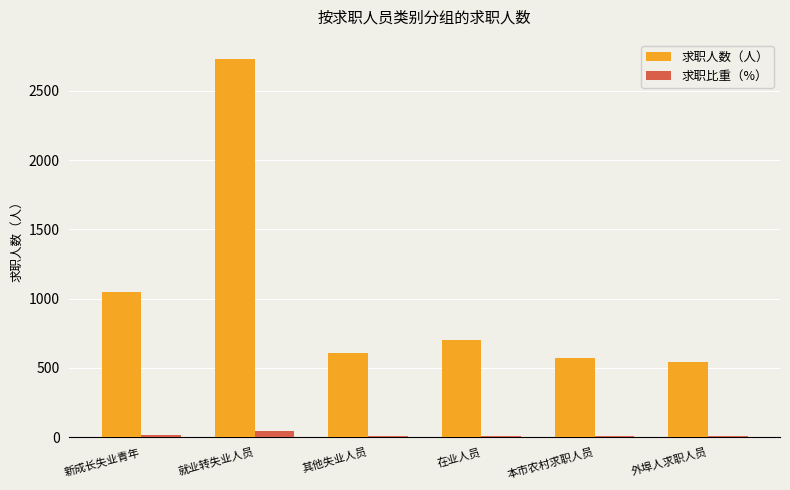

What position from the right is 其他失业人员?

4